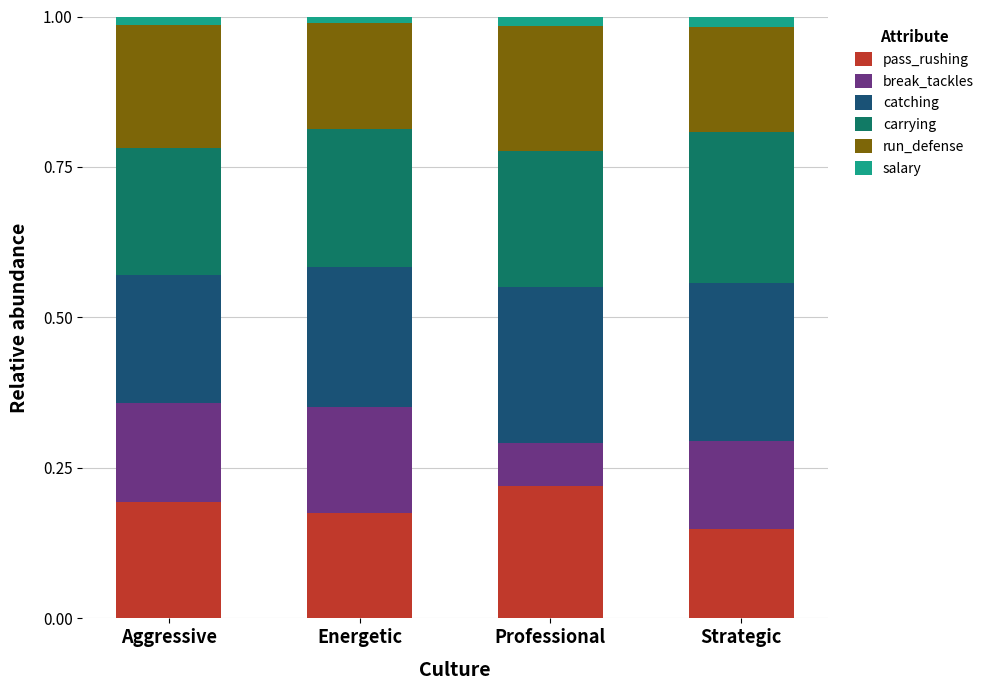

True or false: pass_rushing has a value of 0.3 at Strategic.

False